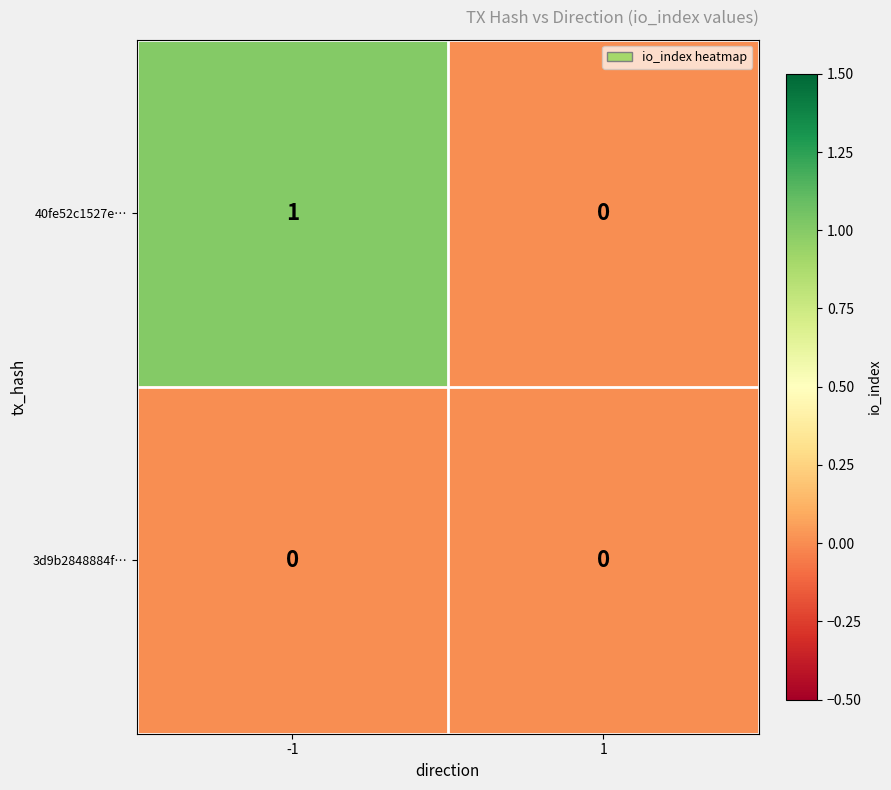

Rank the series by their average value, from lowest to highest.

3d9b2848884f…, 40fe52c1527e…